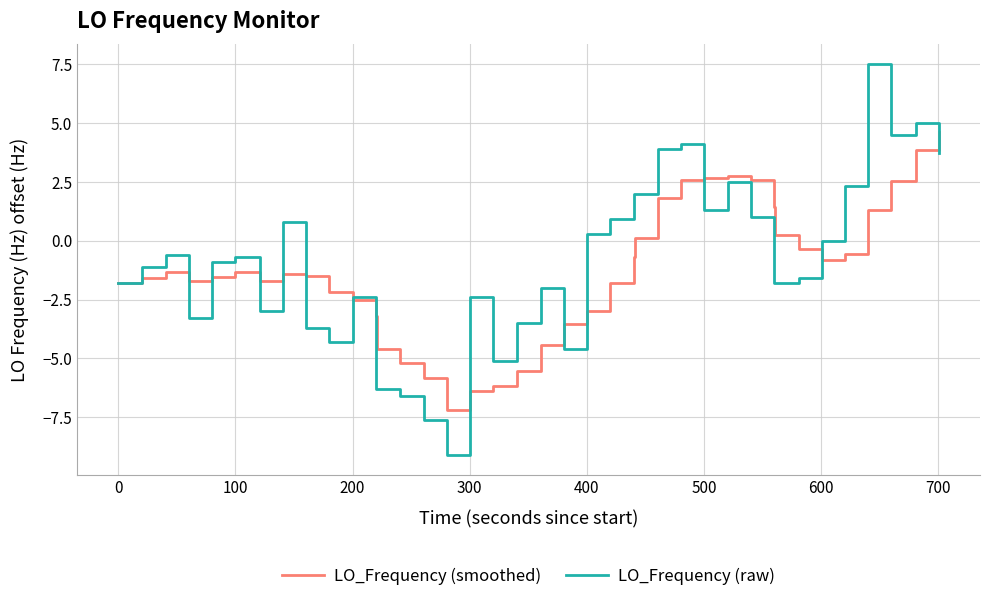

What is the minimum value for LO_Frequency (smoothed)?

-7.2